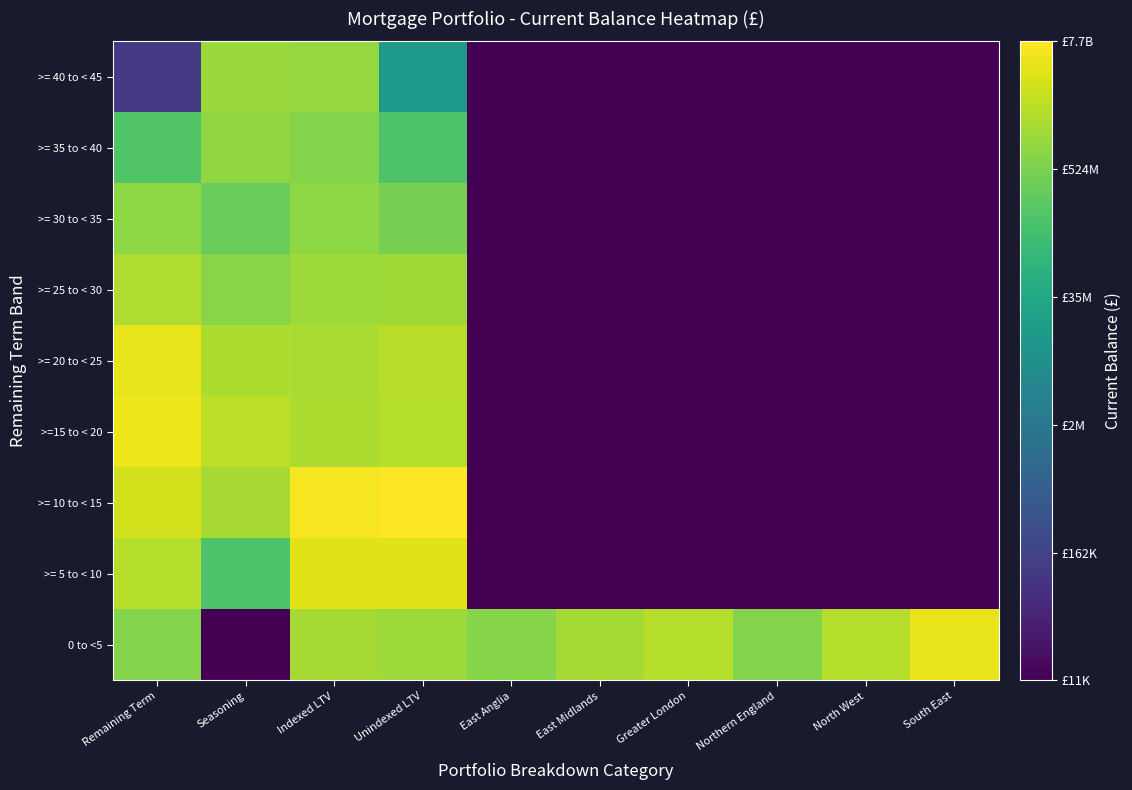

At how many categories does at least one series exceed 5?

10